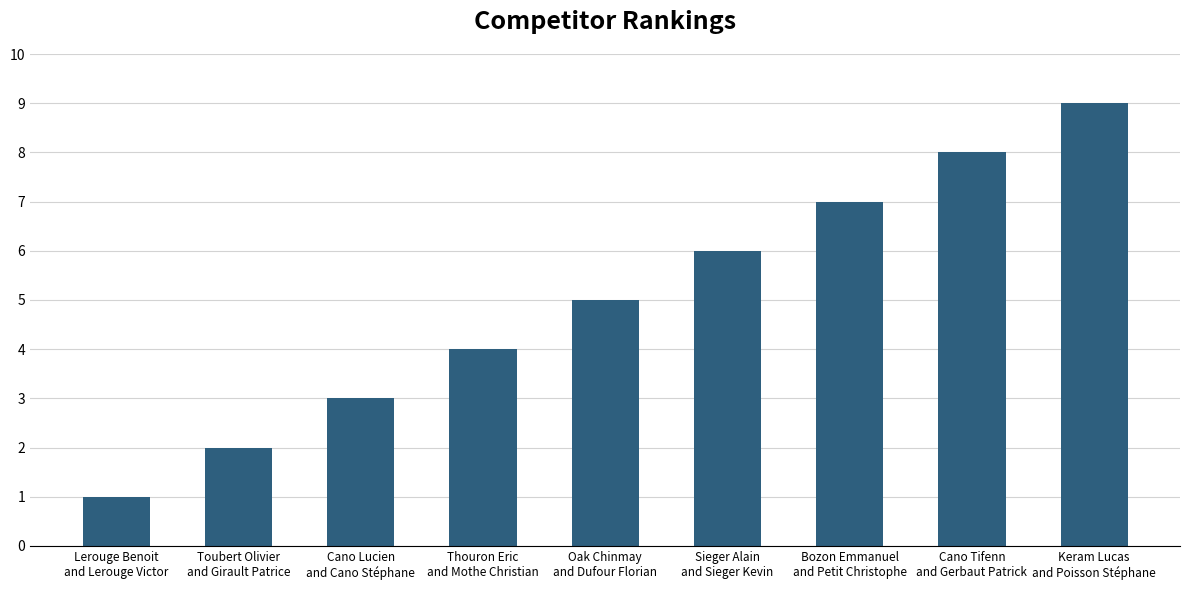

Approximately how many times larger is the value at Cano Tifenn
and Gerbaut Patrick compared to Sieger Alain
and Sieger Kevin?

1.3